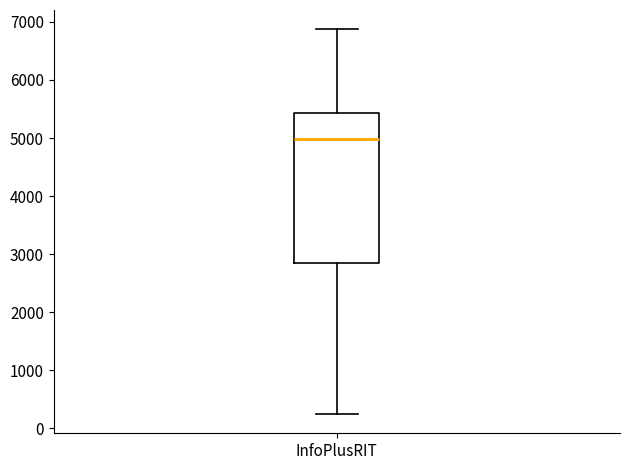

Where is the upper edge of the box for InfoPlusRIT on the y-axis? The values are not printed on the chart, so give them approximately, as read against the axis.

5400